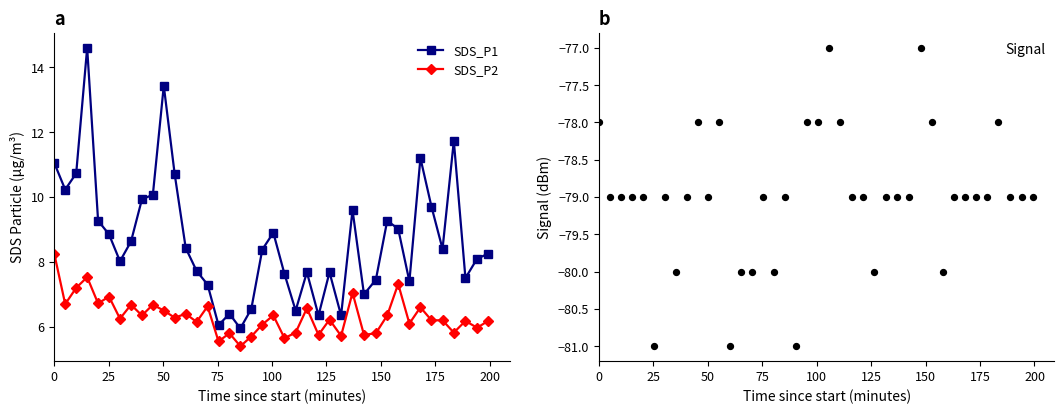

Which series has the largest total across all categories?

SDS_P1